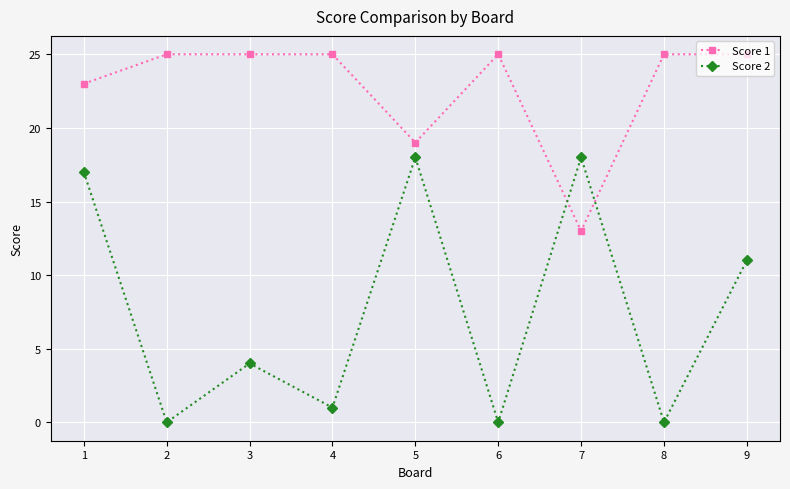

What is the spread (max minus min) of values at 5?

1